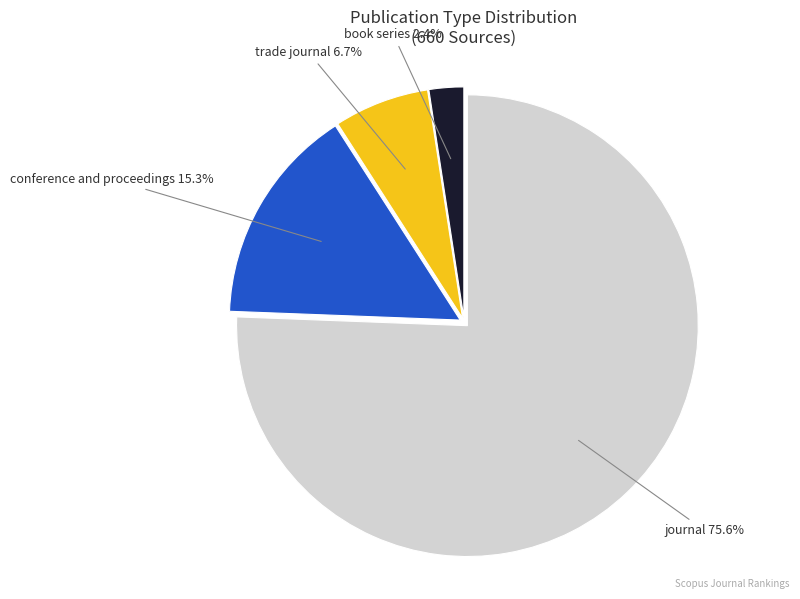

Approximately how many times larger is the value at book series compared to trade journal?

0.4